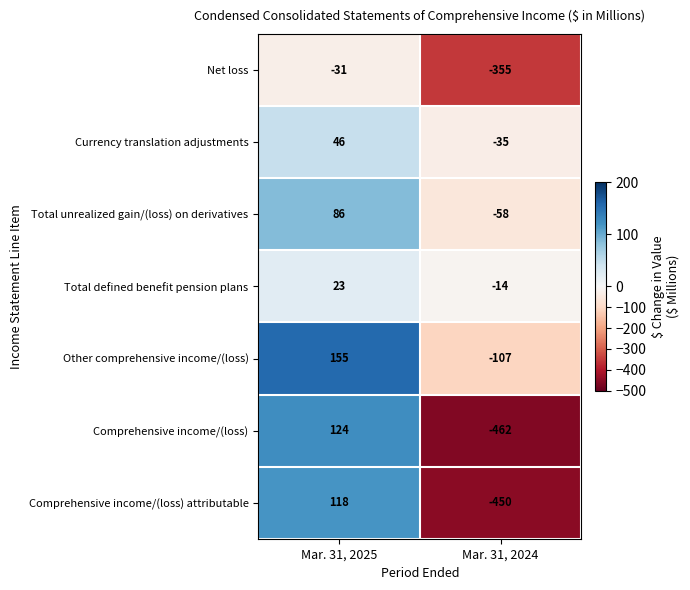

What is the difference between the highest and lowest values at Mar. 31, 2024?

448